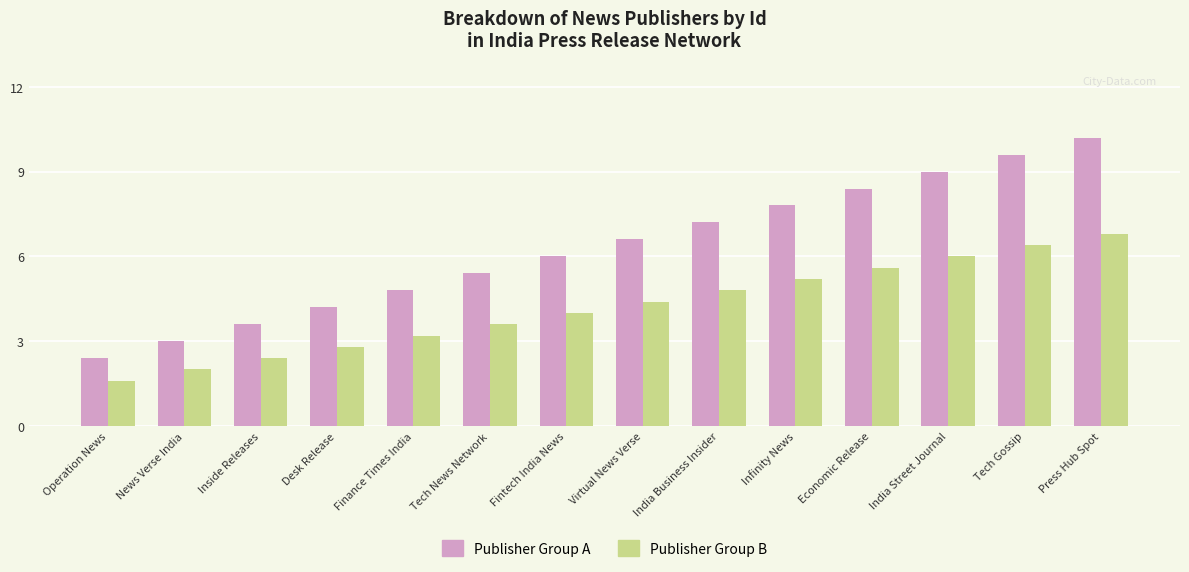

Which series has the widest spread of values?

Publisher Group A